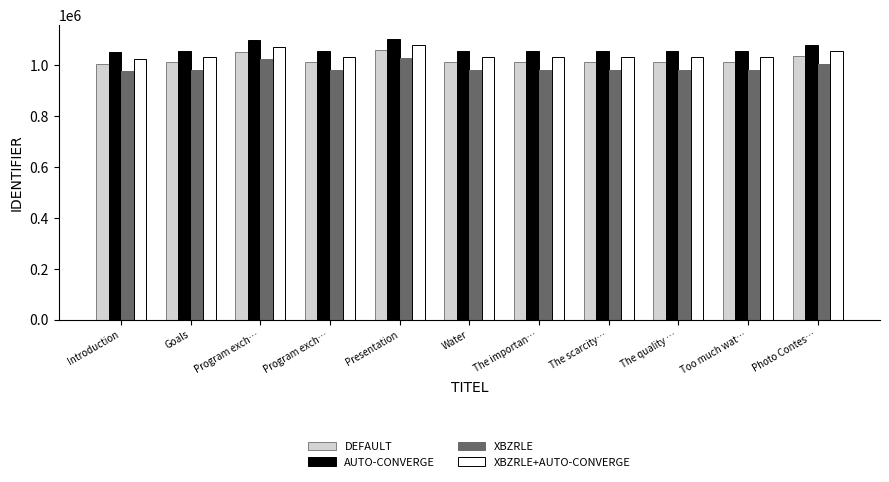

Rank the series at Photo Contes… from highest to lowest value.

AUTO-CONVERGE, XBZRLE+AUTO-CONVERGE, DEFAULT, XBZRLE